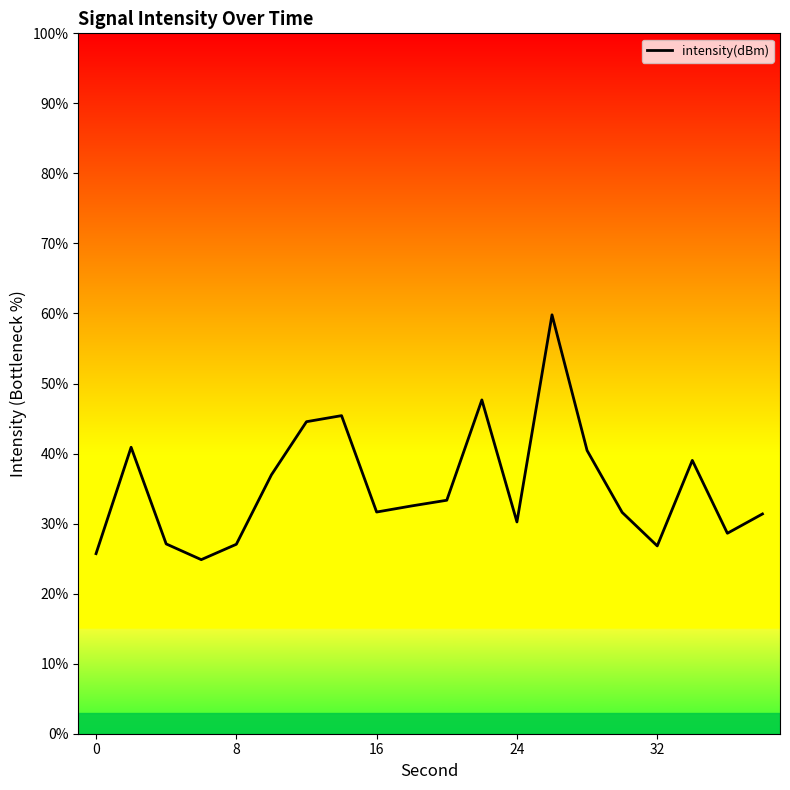

What is the minimum value shown in the chart?

24.9